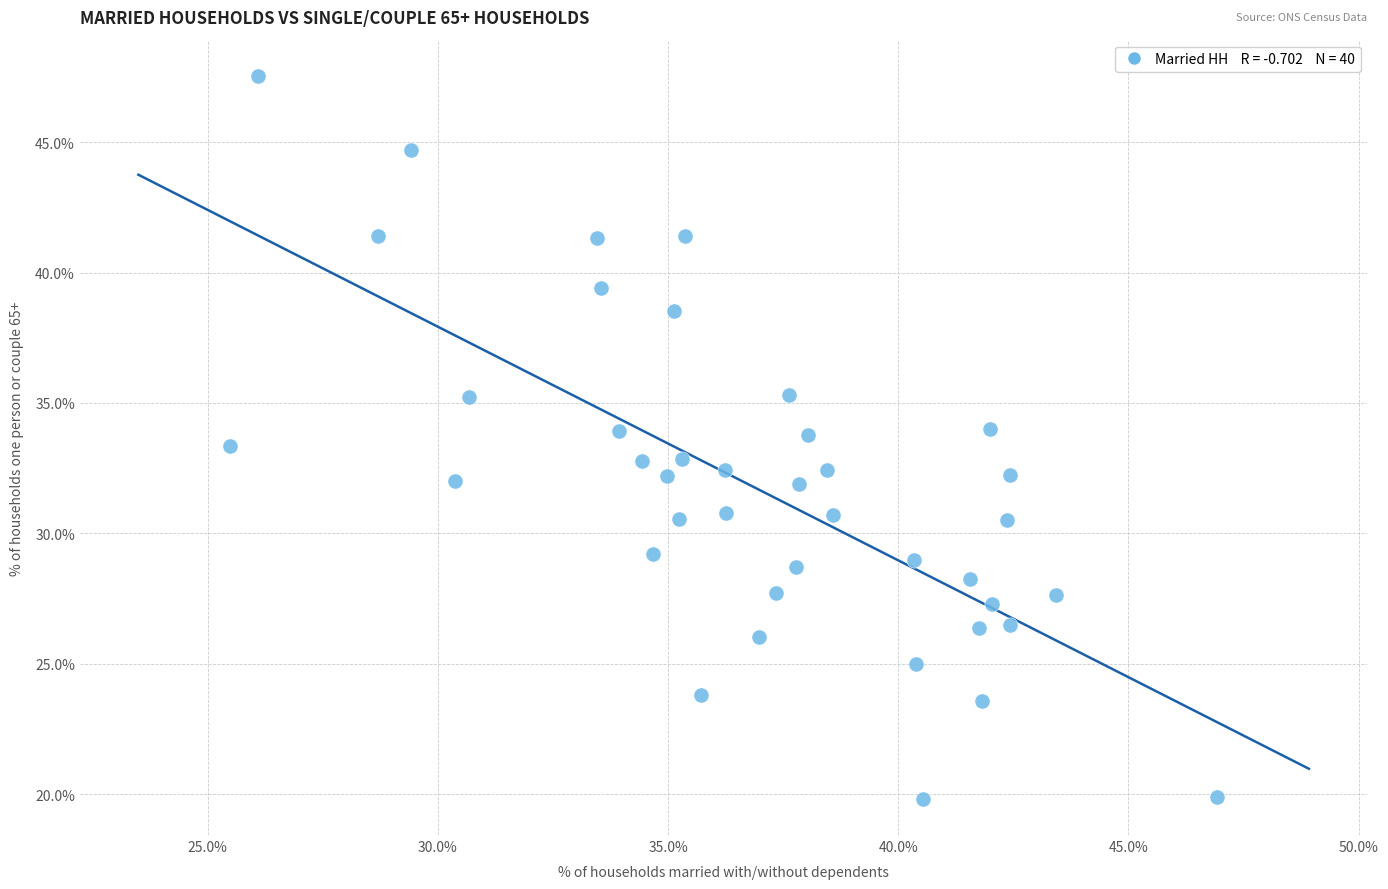

What is the range of Y values (max minus min)?

27.7